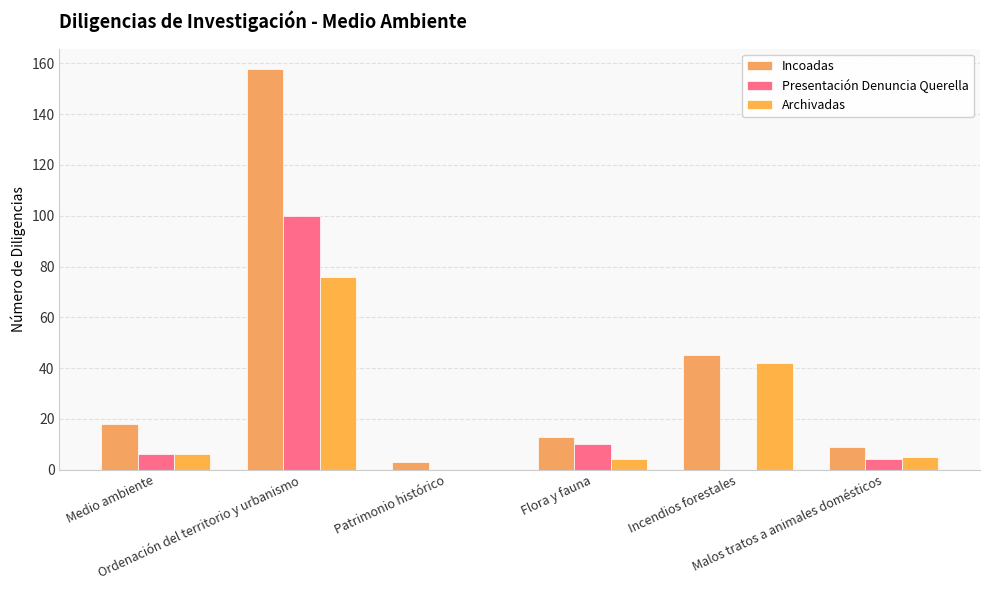

Are the bars horizontal?

No